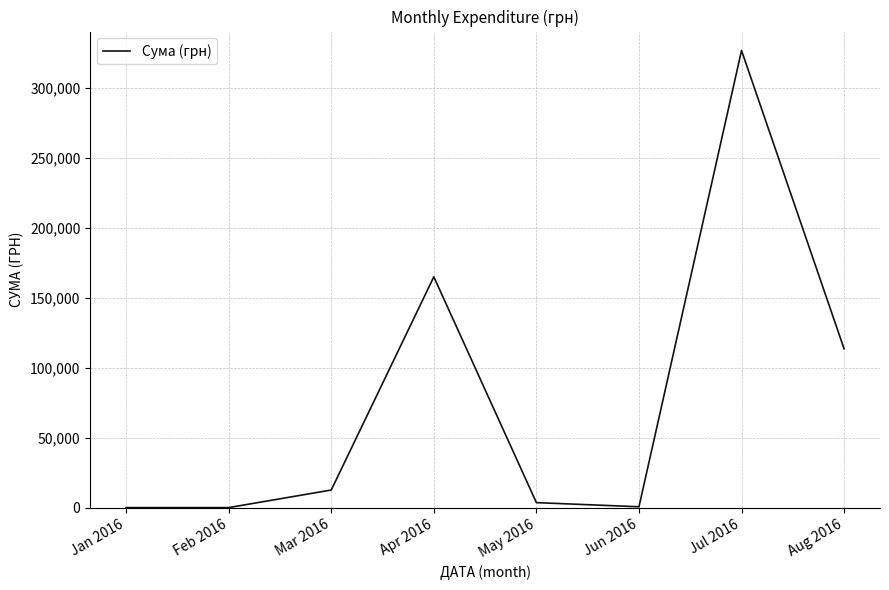

What is the difference between the values at Jun 2016 and Jan 2016?

600.0